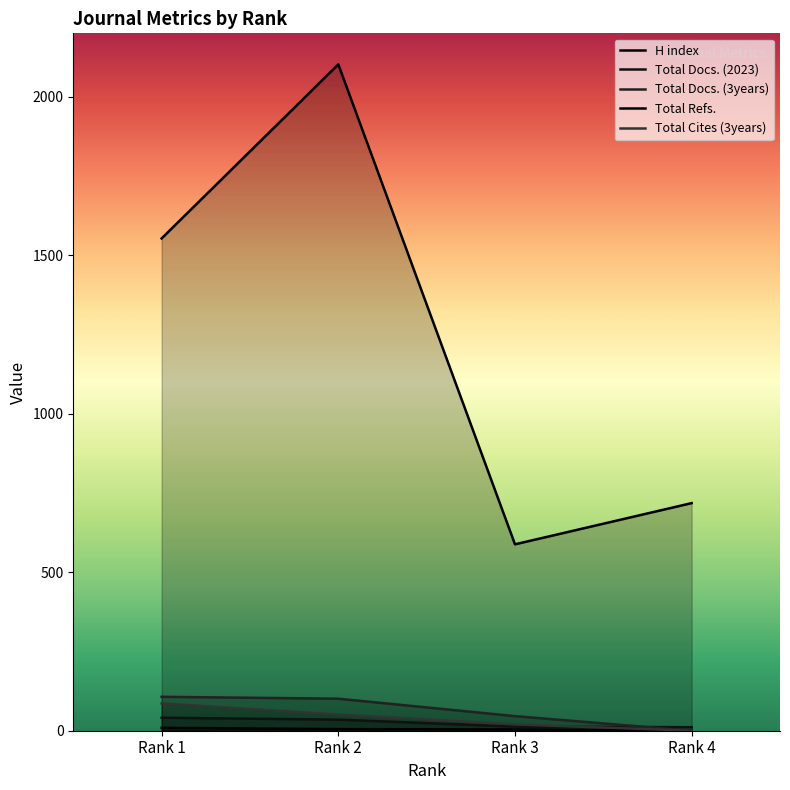

What is the sum of all H index values?

19